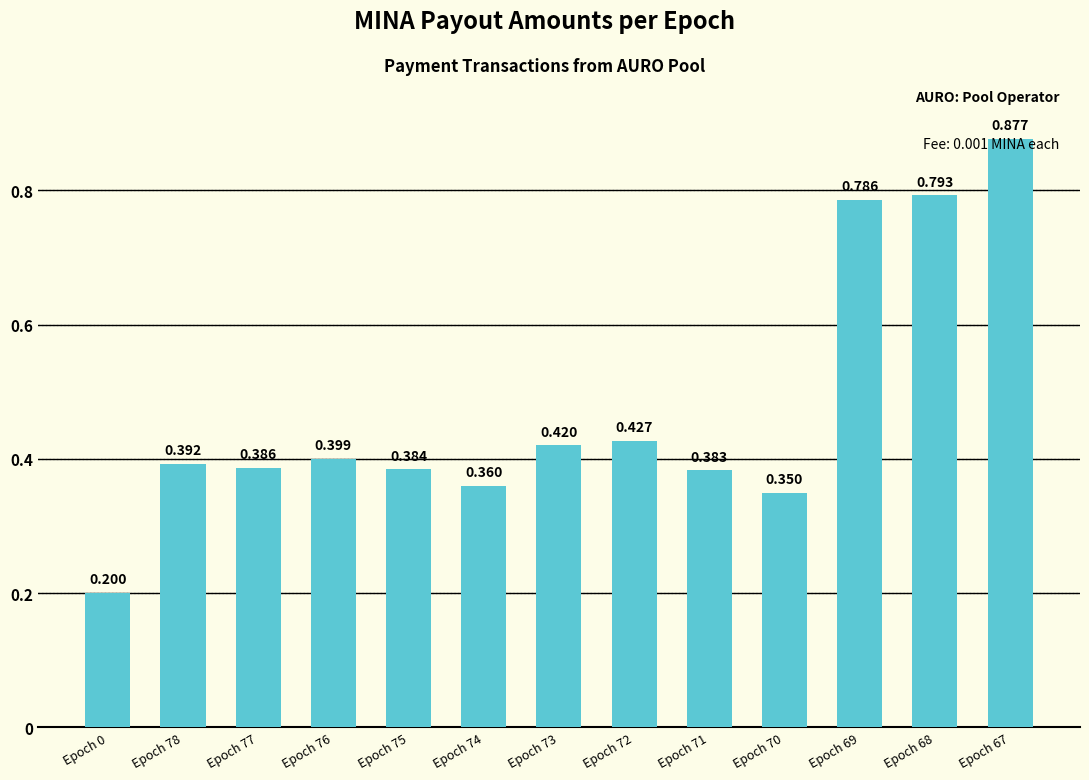

Does the chart contain any negative values?

No